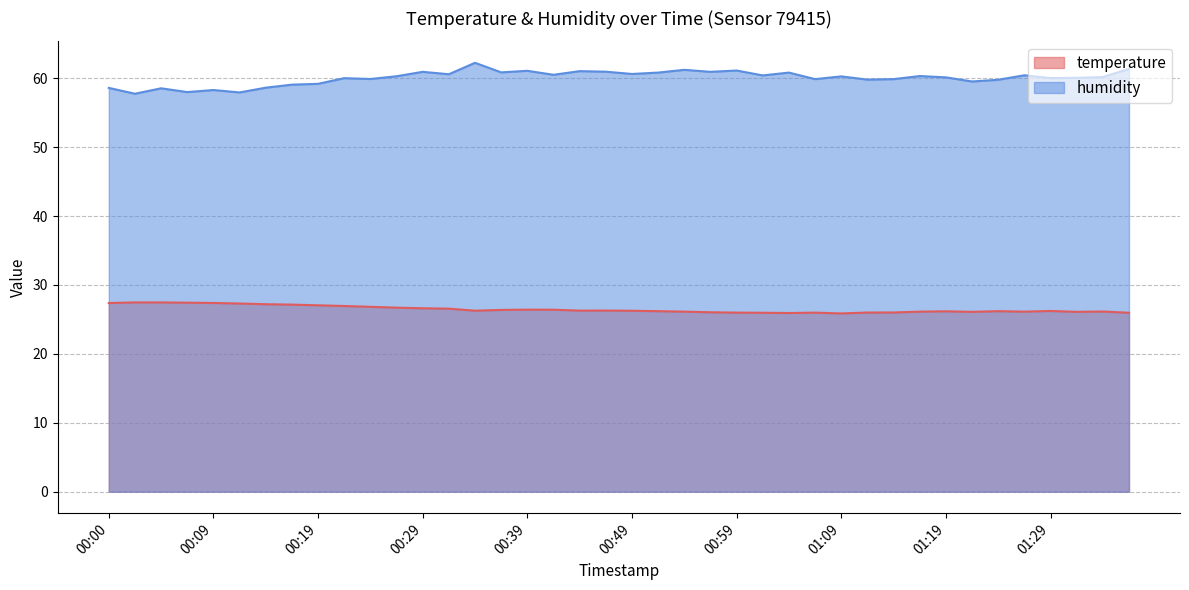

What is the sum of the temperature values at 01:14 and 00:32?

52.6